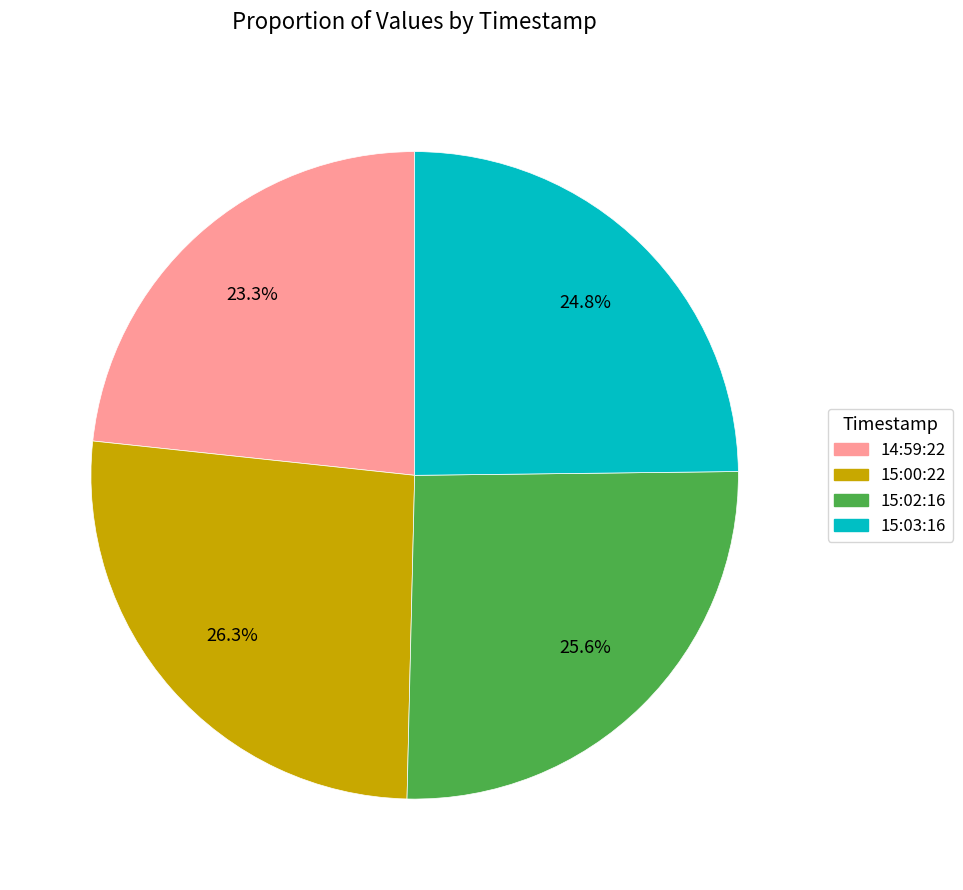

Is the sum of 15:02:16 and 14:59:22 greater than half?

No